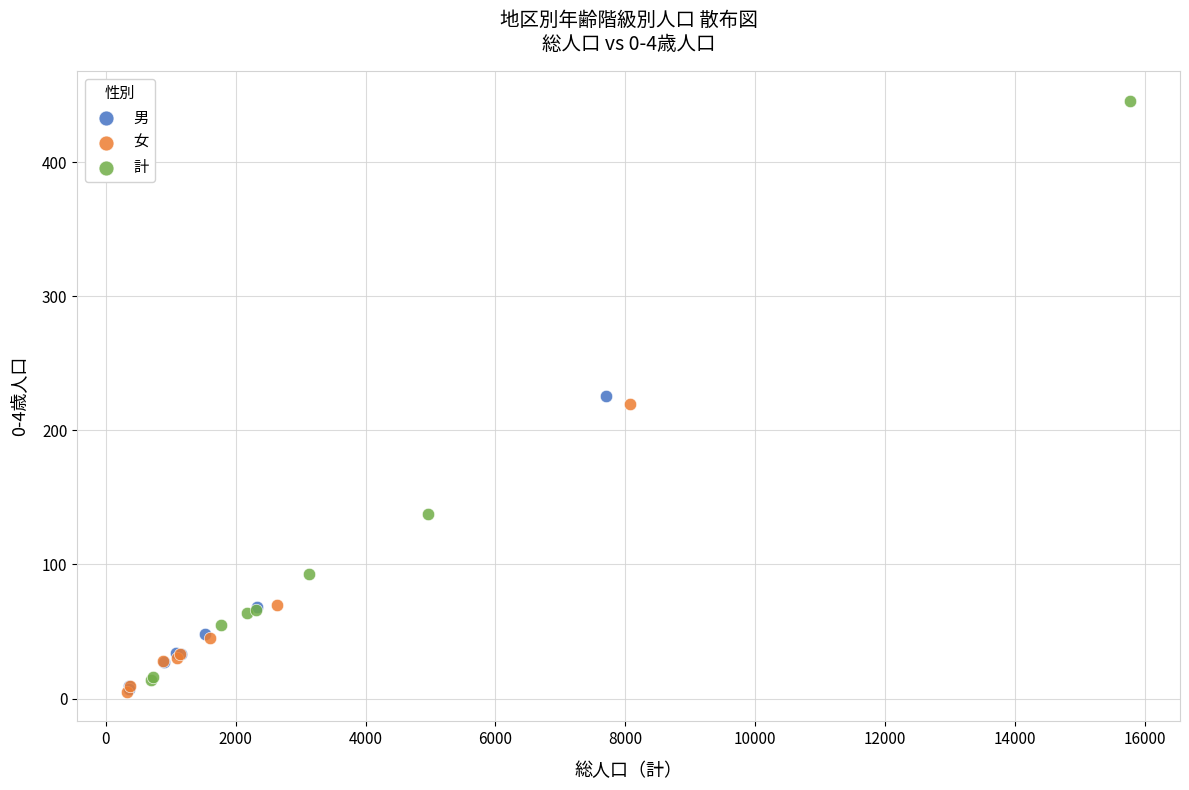

Which series reaches the maximum Y coordinate?

計